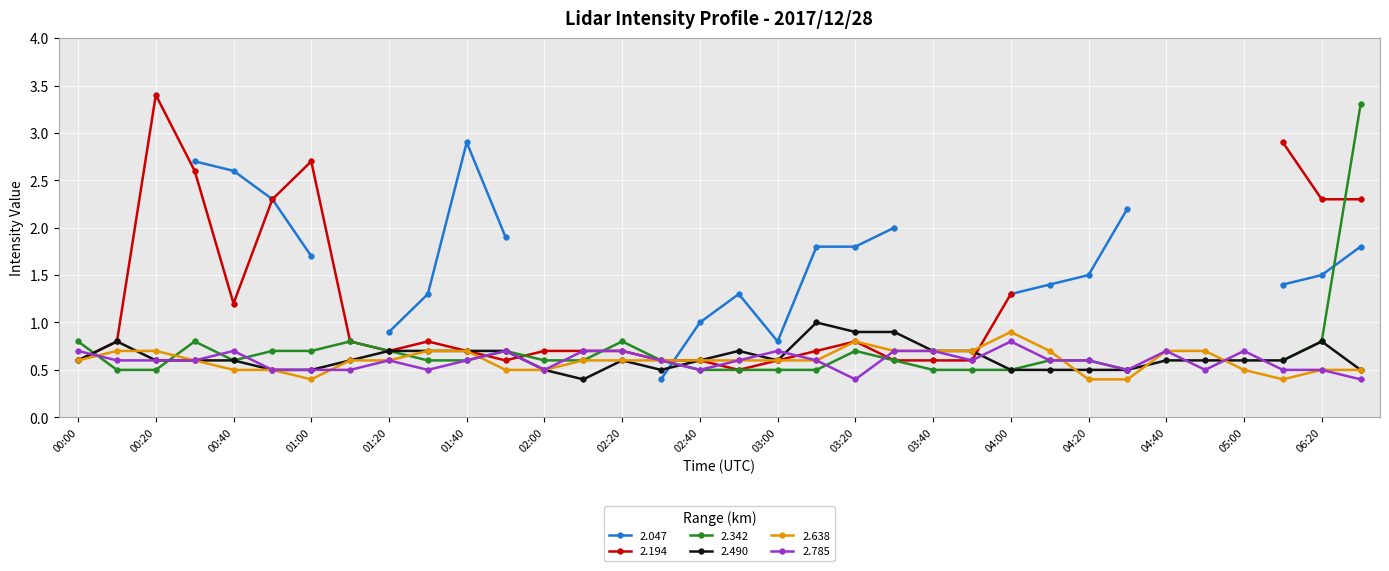

What is the lowest value of the 2.638 series?

0.4